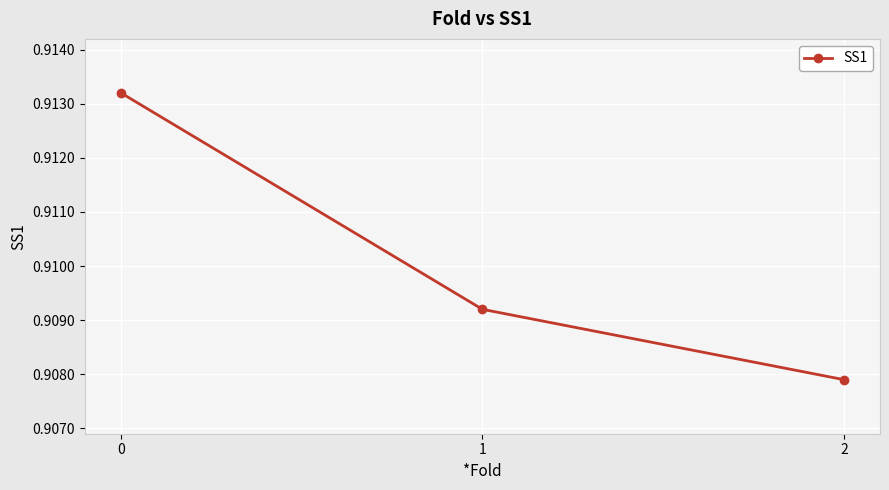

Is this an area chart (filled region under the line)?

No